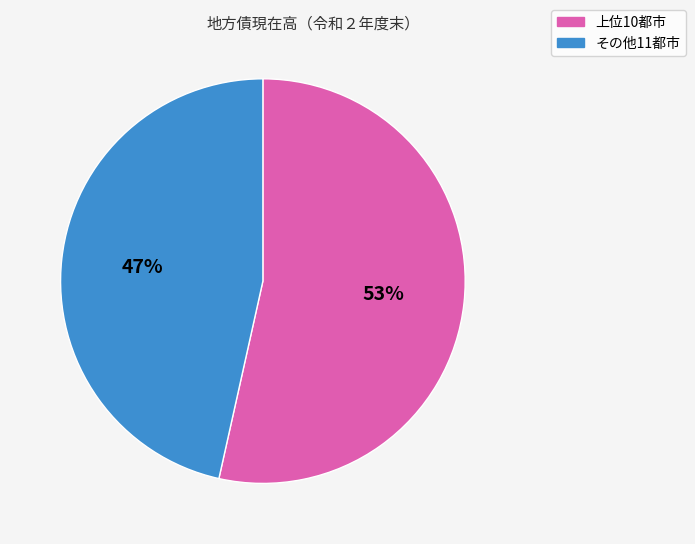

To the nearest percent, what portion does その他11都市 represent?

47%